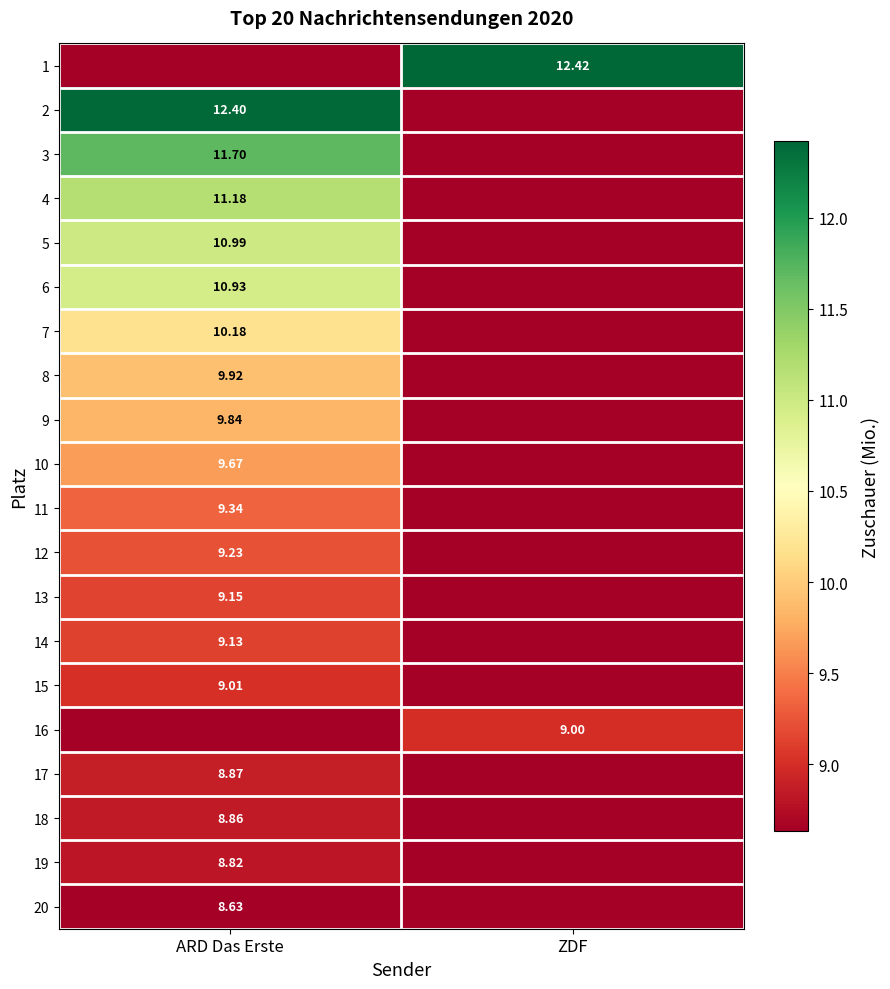

At which label does 3 reach its peak?

ARD Das Erste